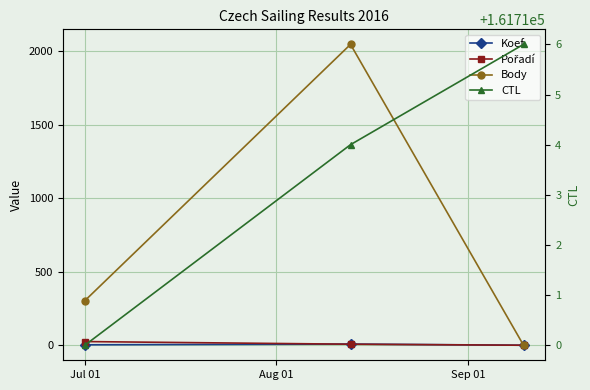

Is it true that CTL equals 161710 at Jul 01?

True